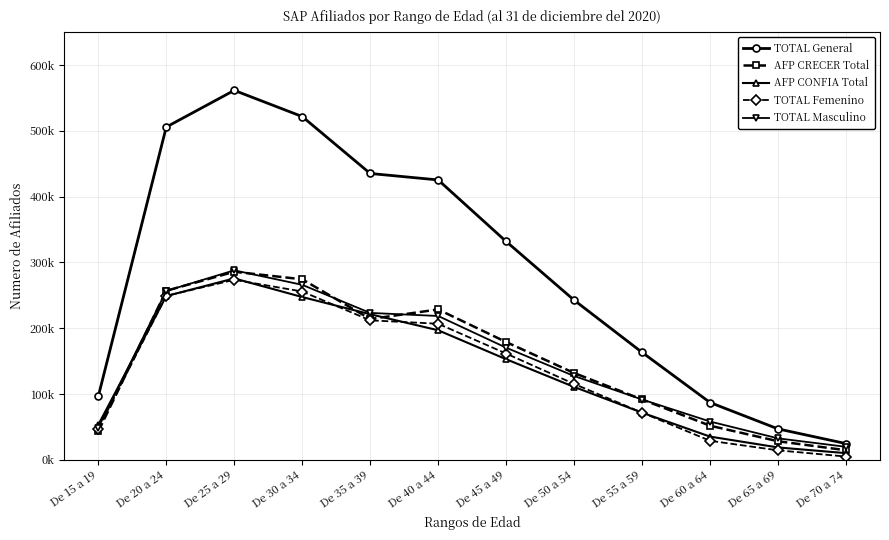

What is the spread (max minus min) of values at De 35 a 39?

223214